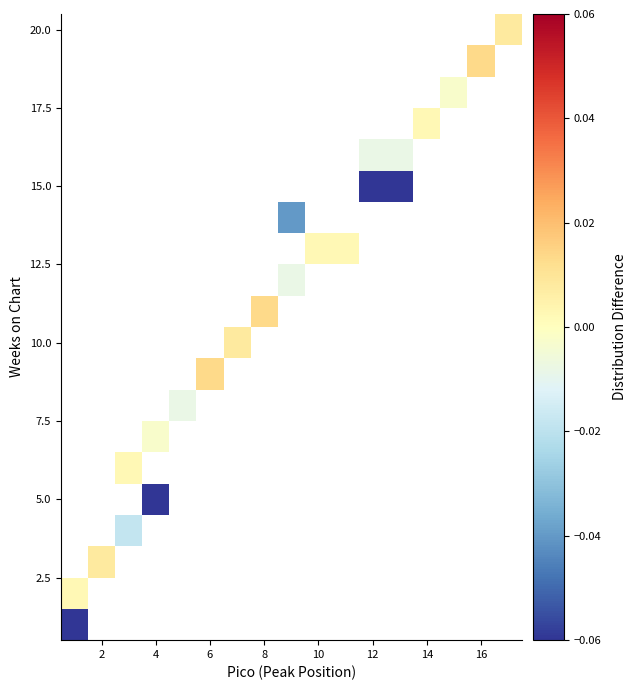

How many categories are shown in the chart?

15